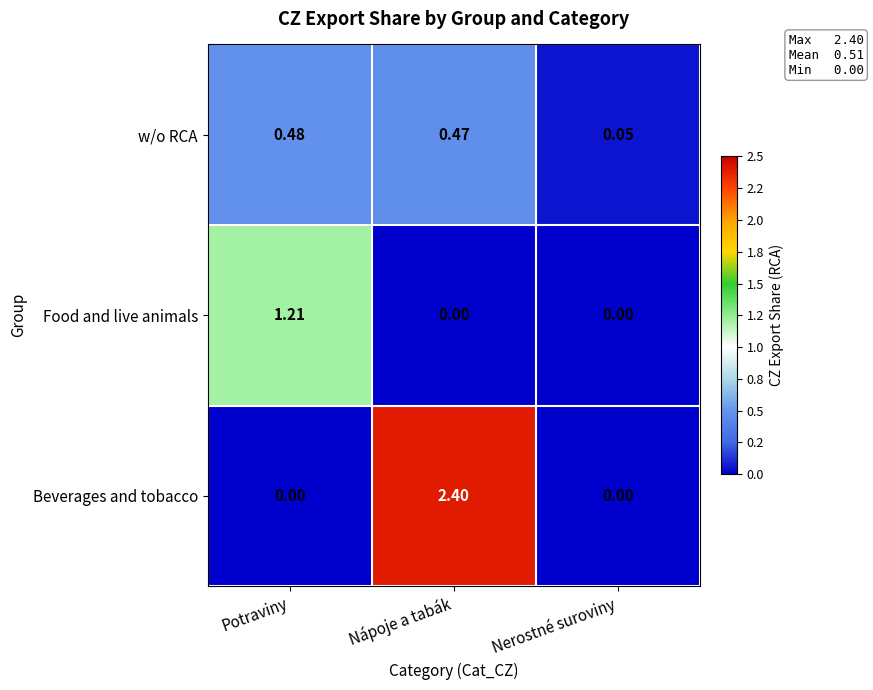

Which label corresponds to the largest value in the chart?

Nápoje a tabák